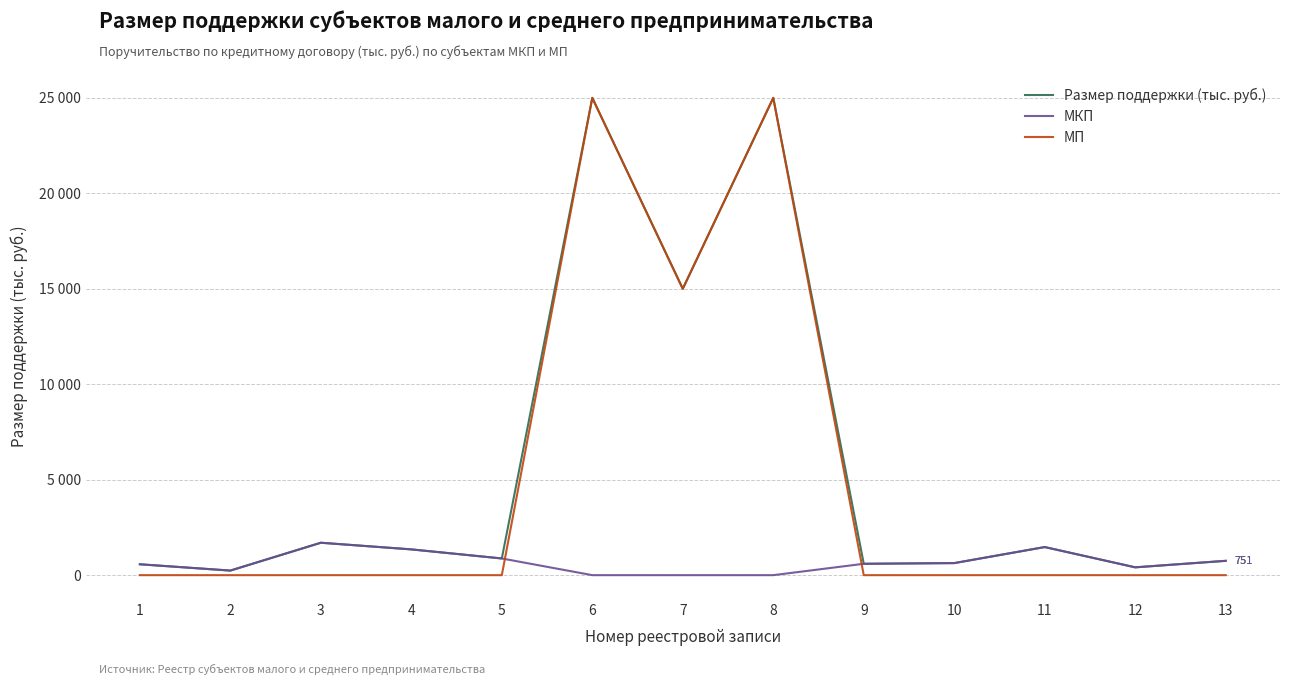

Is the value of МКП at 2 greater than the value of Размер поддержки (тыс. руб.) at 1?

No